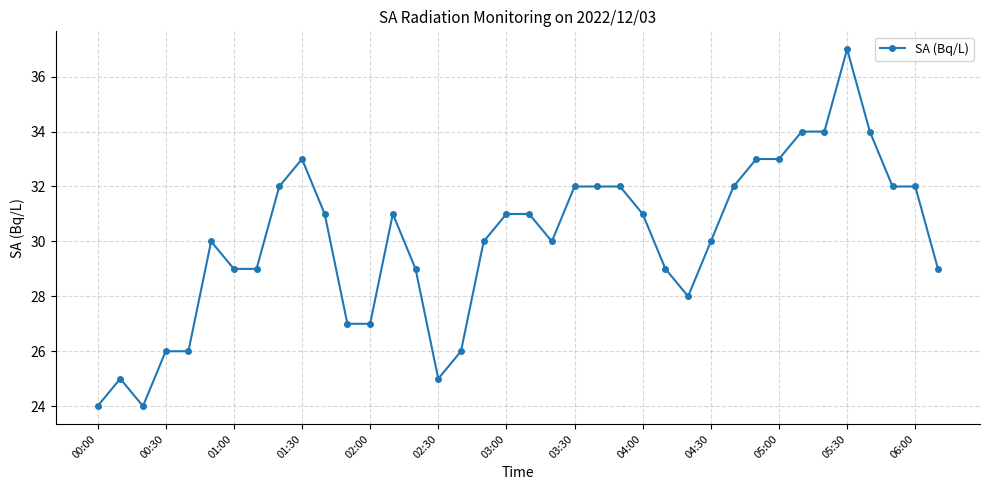

How many data points are less than 31?

19